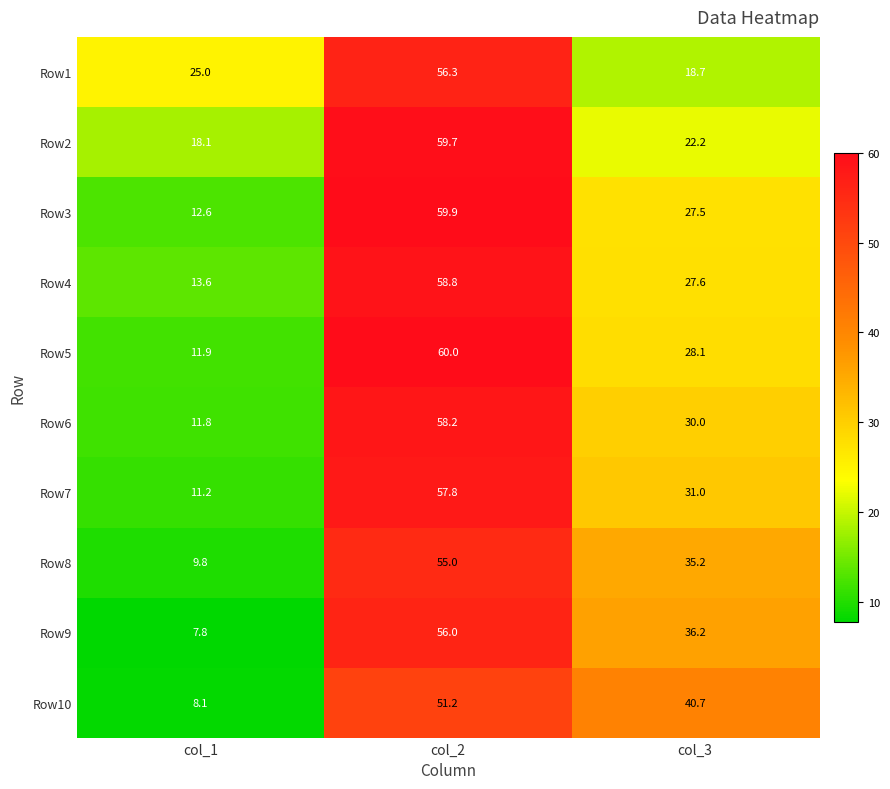

What is the minimum value shown in the chart?

7.8